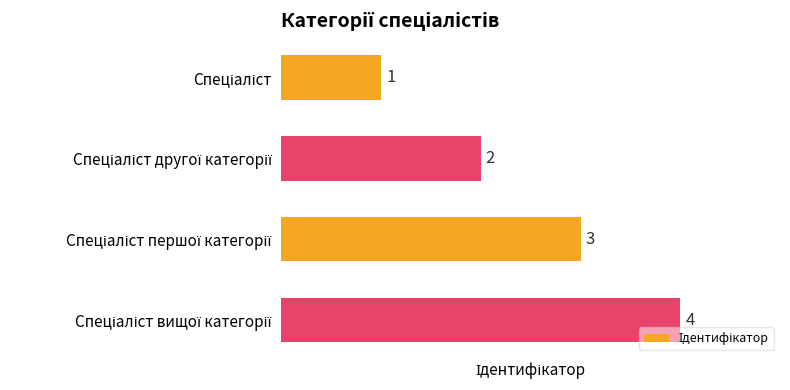

What is the sum of all values?

10